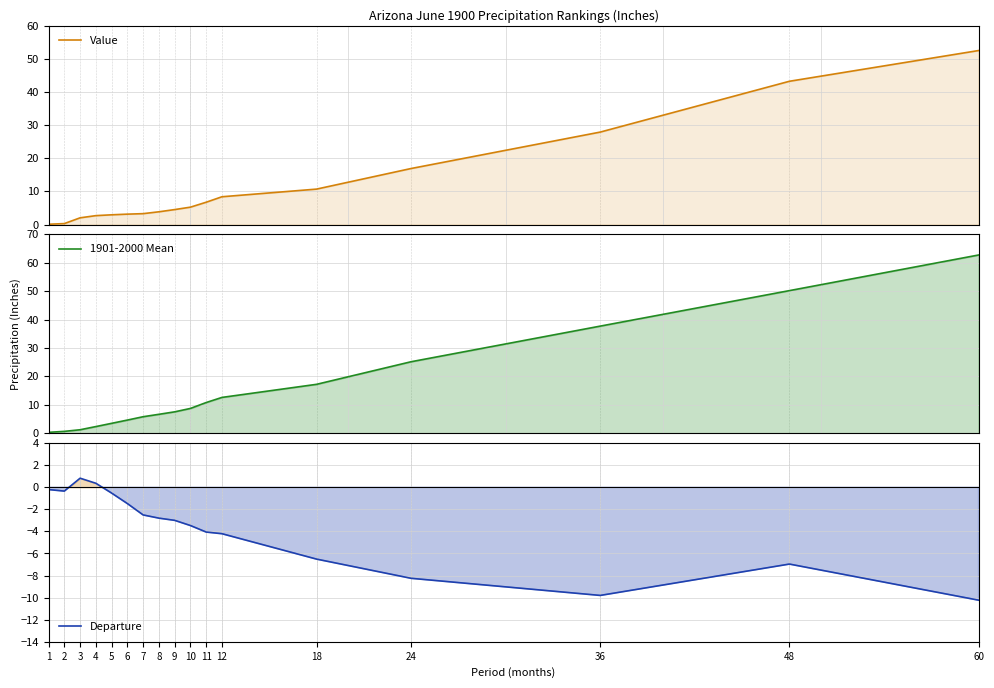

Where is 1901-2000 Mean nearest to the value 31?

24